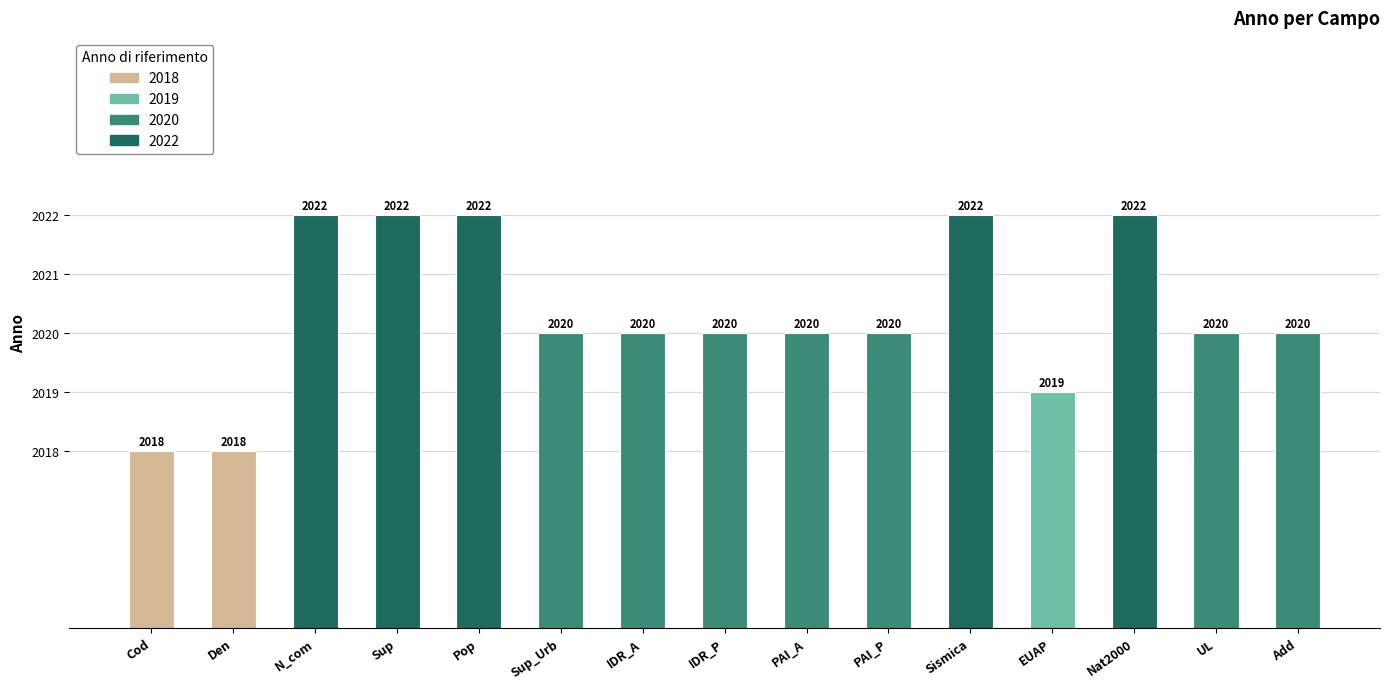

What is the smallest value displayed?

2018